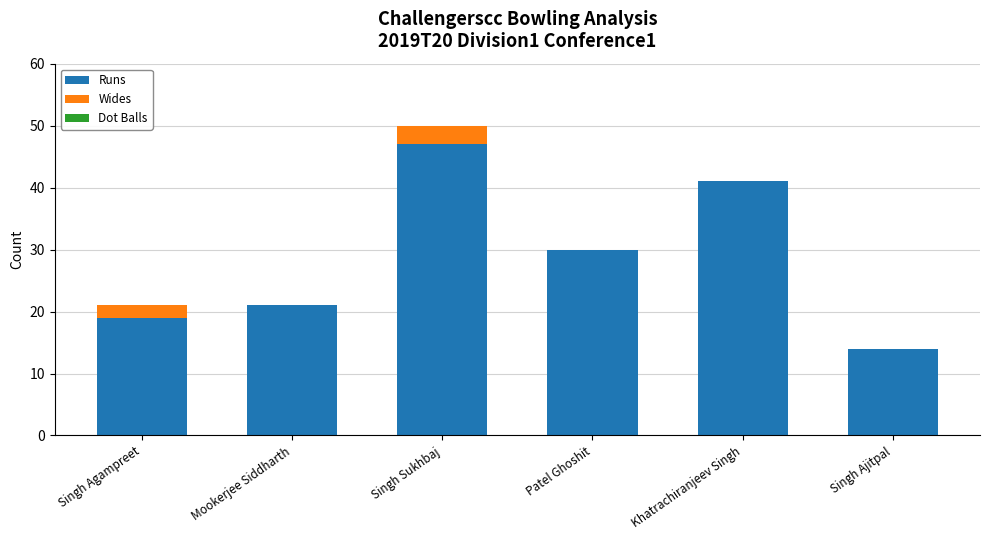

Read the Runs value at Singh Ajitpal, to the nearest 5.

15